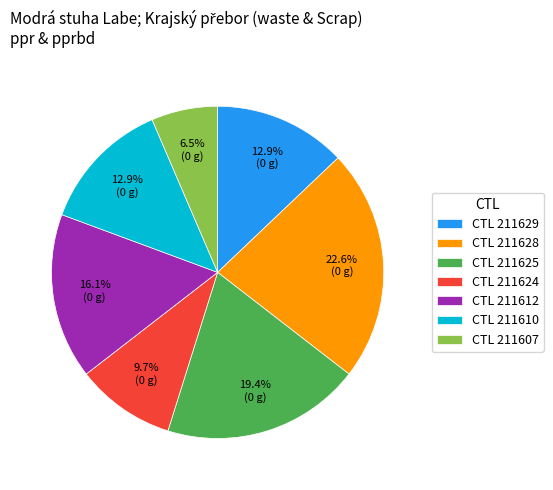

To the nearest percent, what is the average slice percentage?

14%